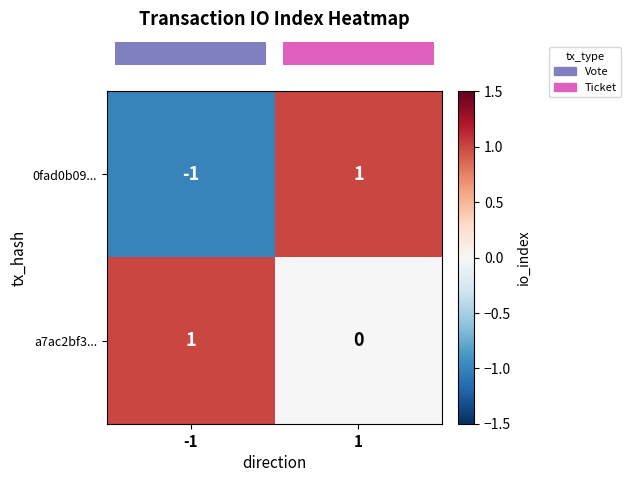

Which series has the widest spread of values?

0fad0b09...